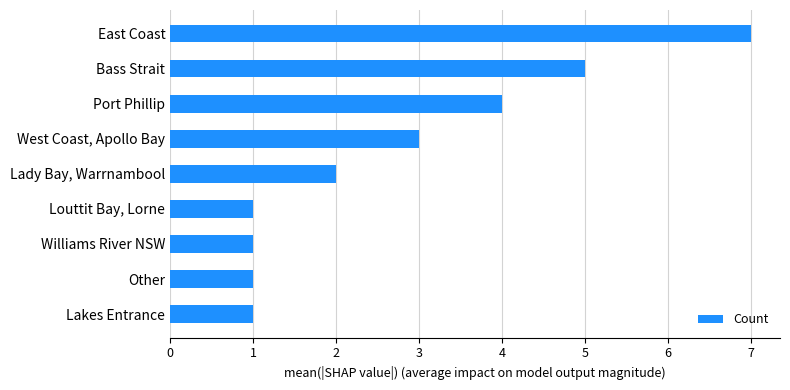

How many data points are less than 2?

4